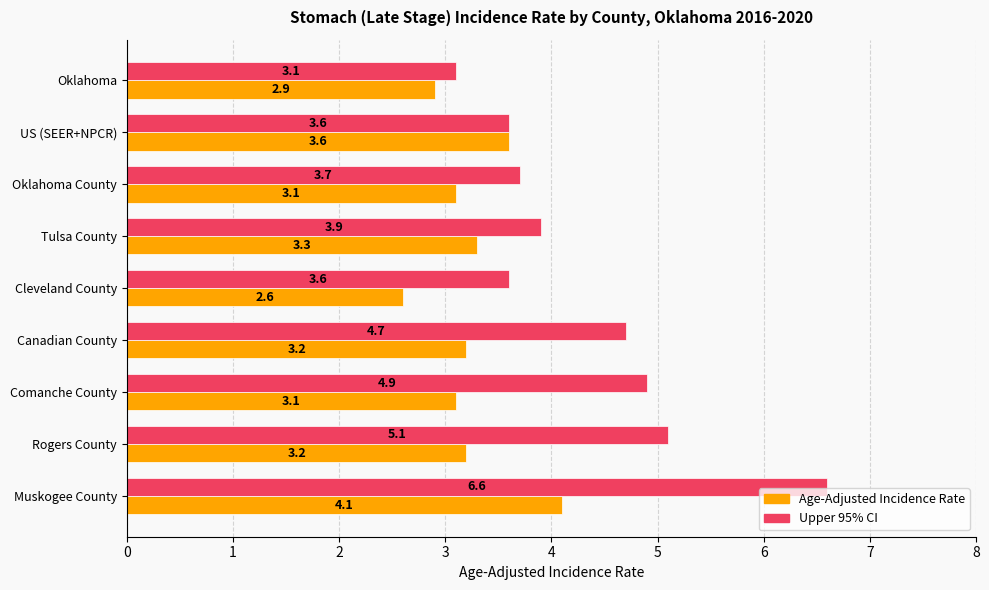

How many data points in Age-Adjusted Incidence Rate are less than 3?

2